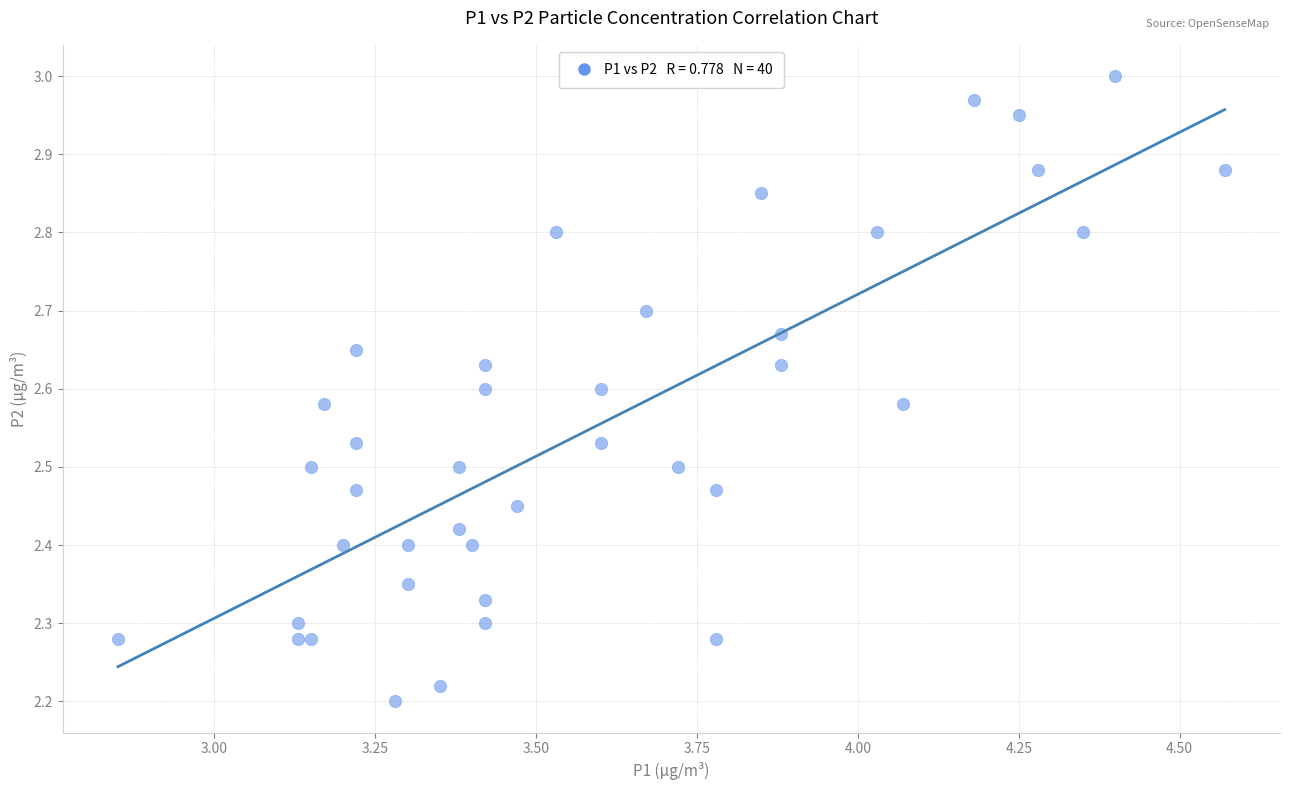

What is the range of X values (max minus min)?

1.7